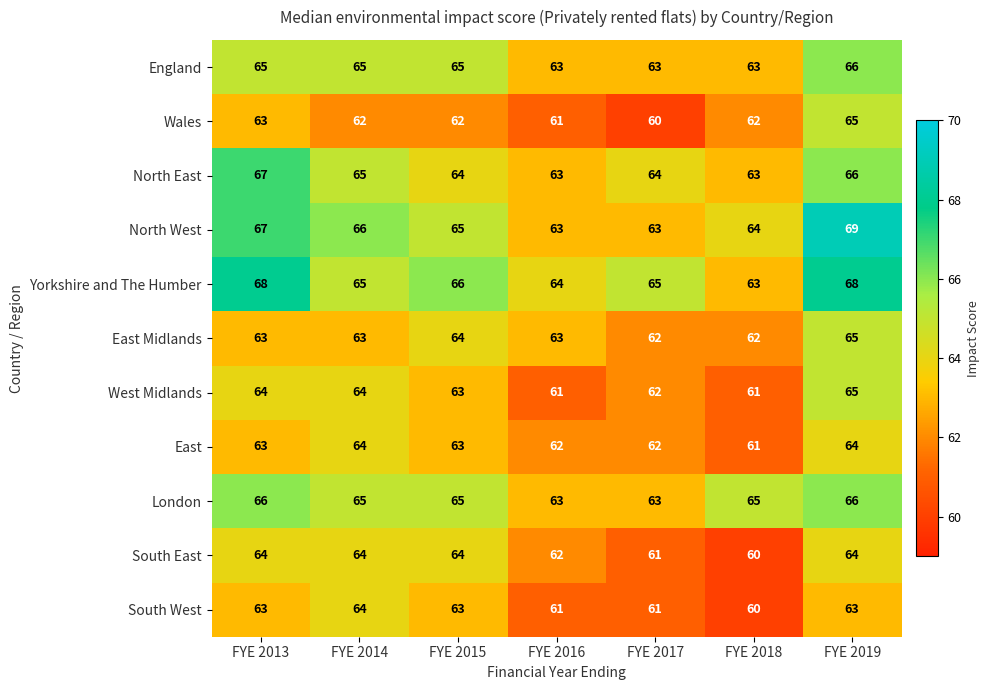

At which label is South East closest to 62?

FYE 2016